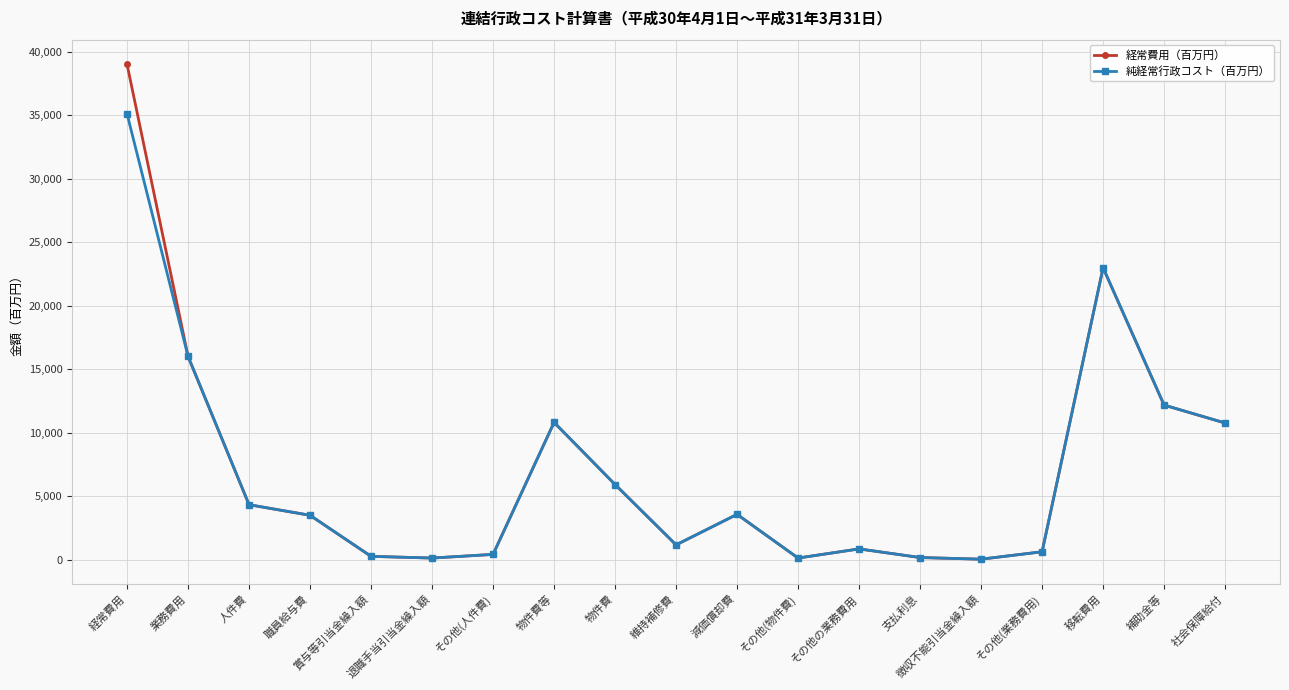

What is the difference between the maximum and minimum values in the 経常費用（百万円） series?

38960